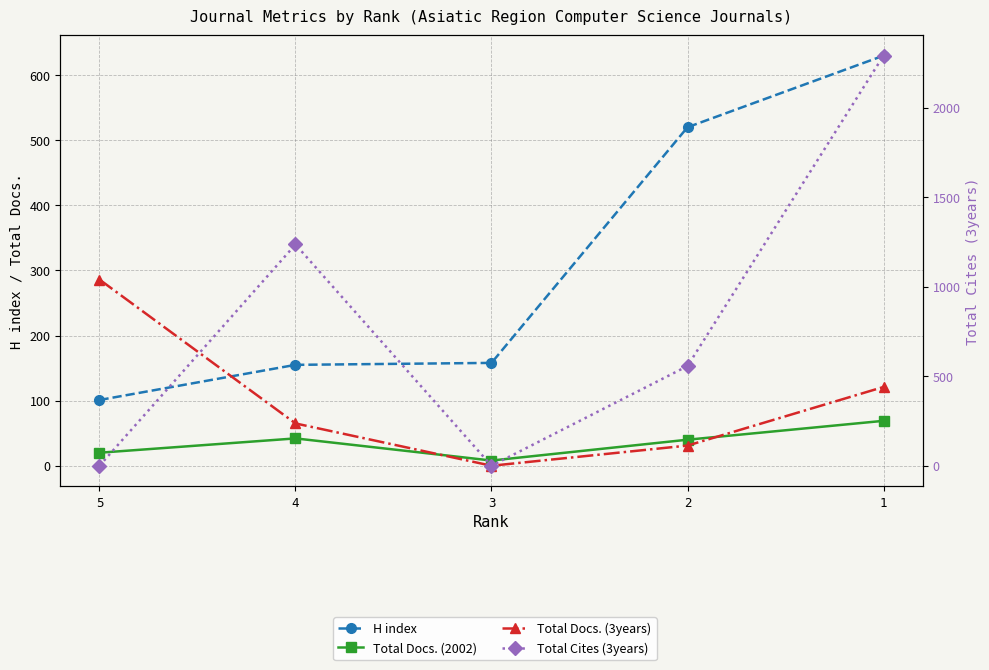

Reading right to left, extract all data points from this chart.

H index: 1=630	2=520	3=158	4=155	5=101
Total Docs. (2002): 1=69	2=40	3=8	4=42	5=20
Total Docs. (3years): 1=121	2=31	3=0	4=65	5=286
Total Cites (3years): 1=2291	2=557	3=0	4=1236	5=0